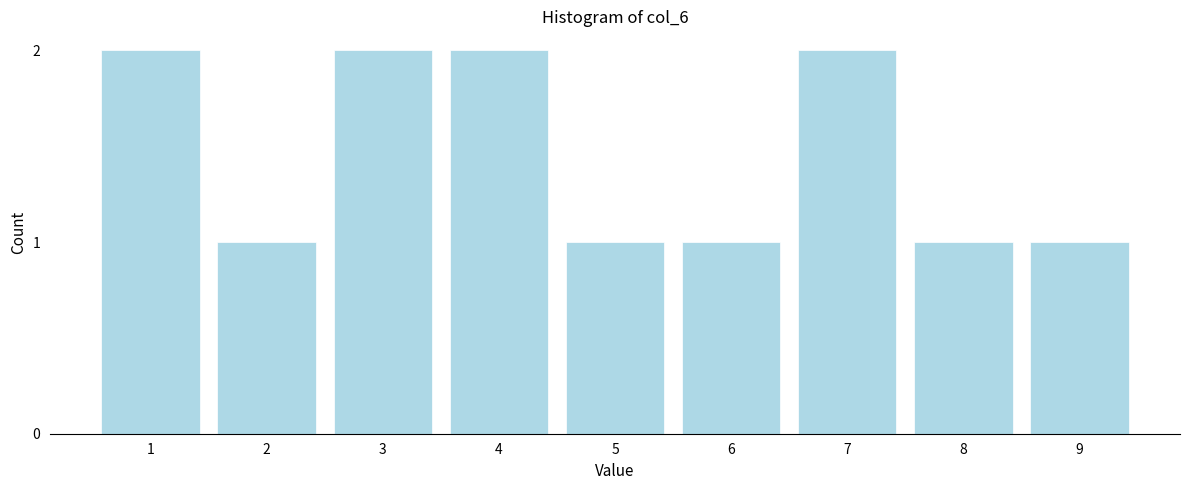

Reading left to right, extract all data points from this chart.

1=2	2=1	3=2	4=2	5=1	6=1	7=2	8=1	9=1